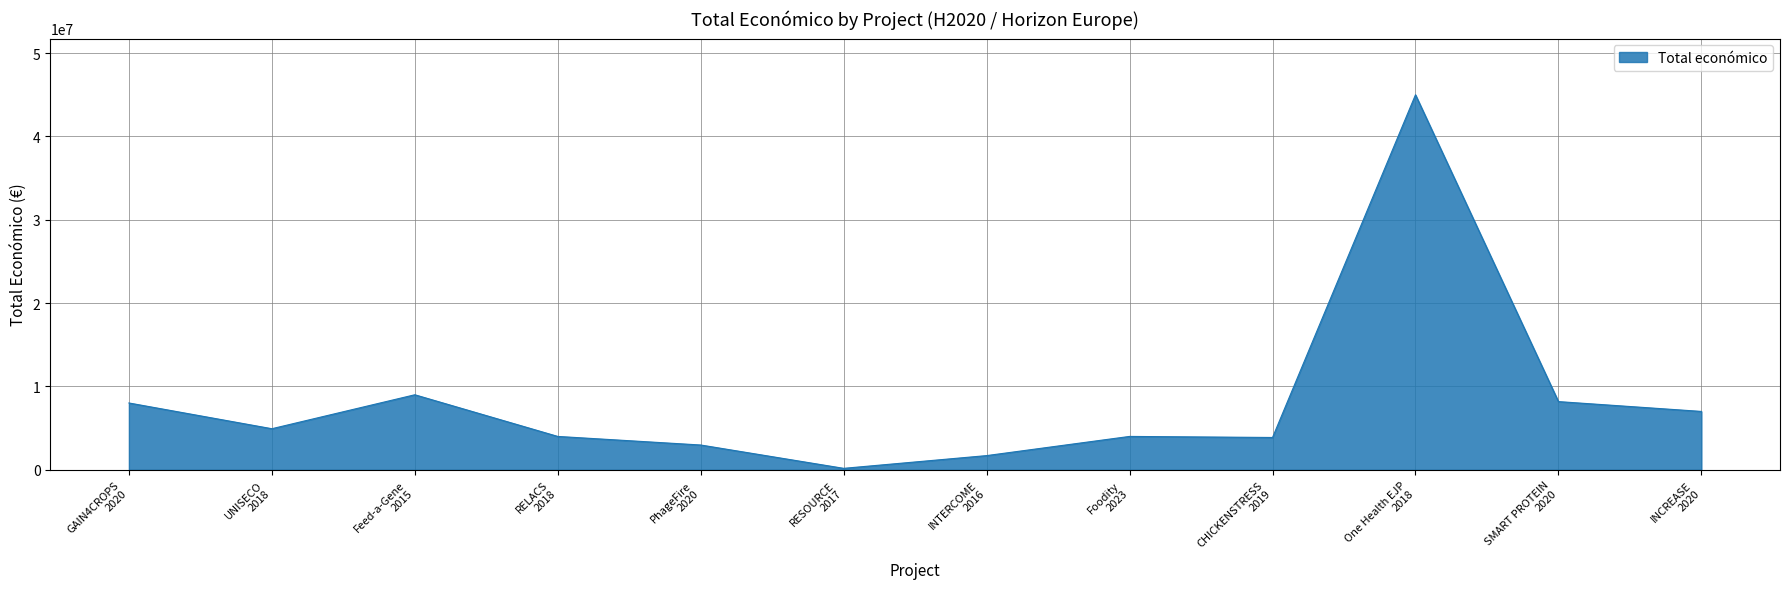

What is the maximum value shown in the chart?

44998999